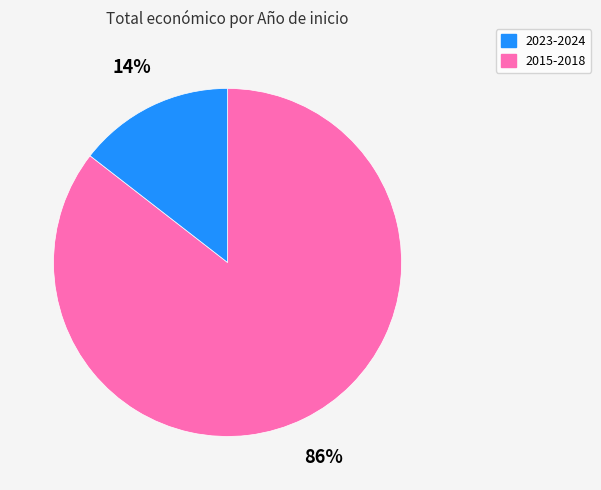

How many segments does this pie chart have?

2